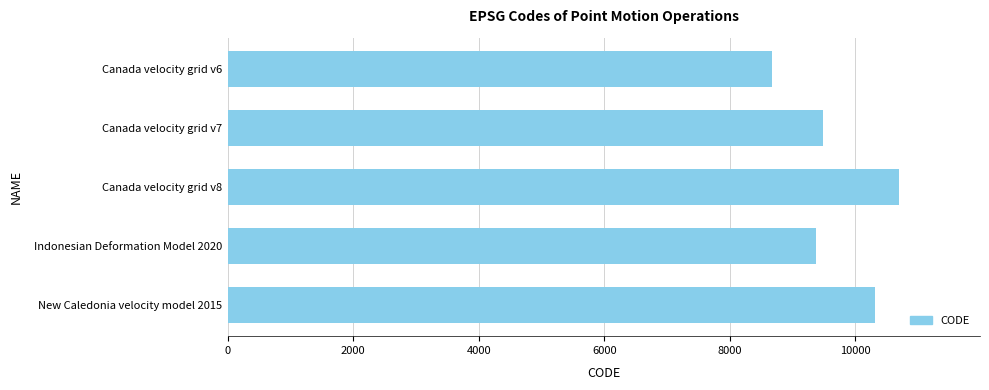

Is it true that the value at Indonesian Deformation Model 2020 is 2504?

False